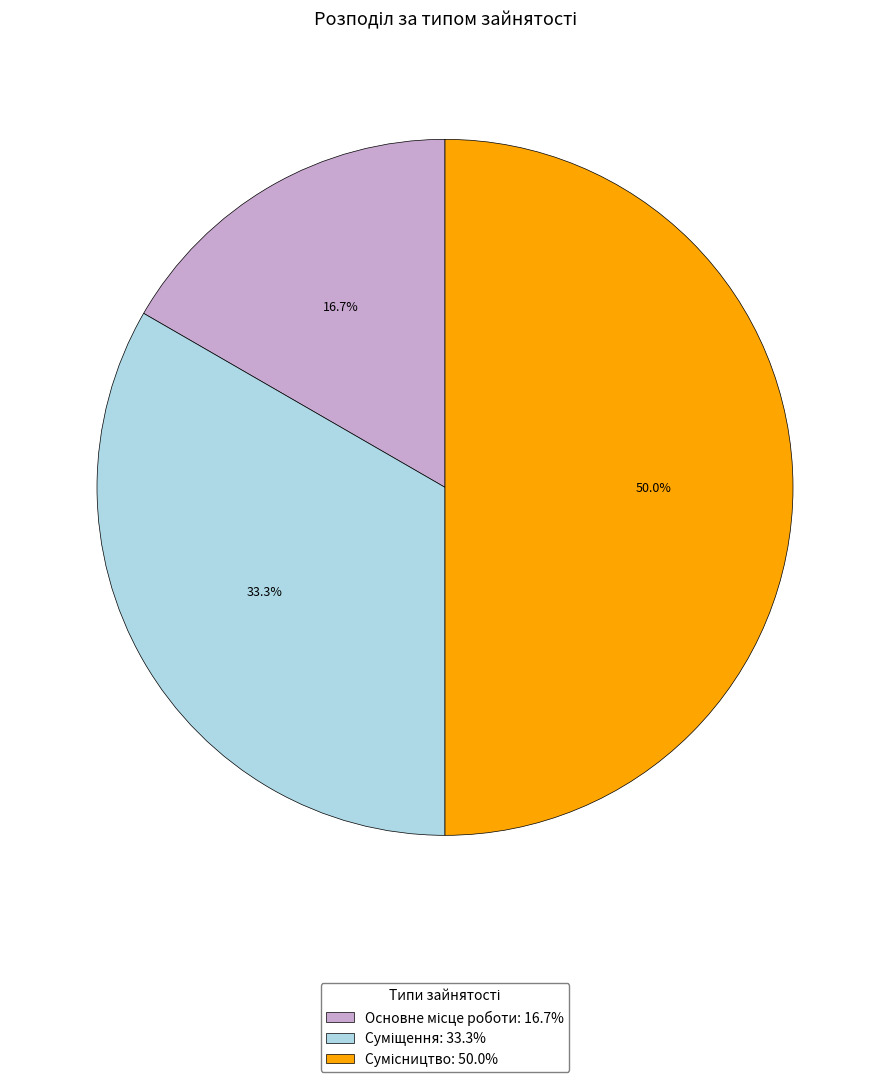

What percentage is NOT represented by Сумісництво?

50.0%